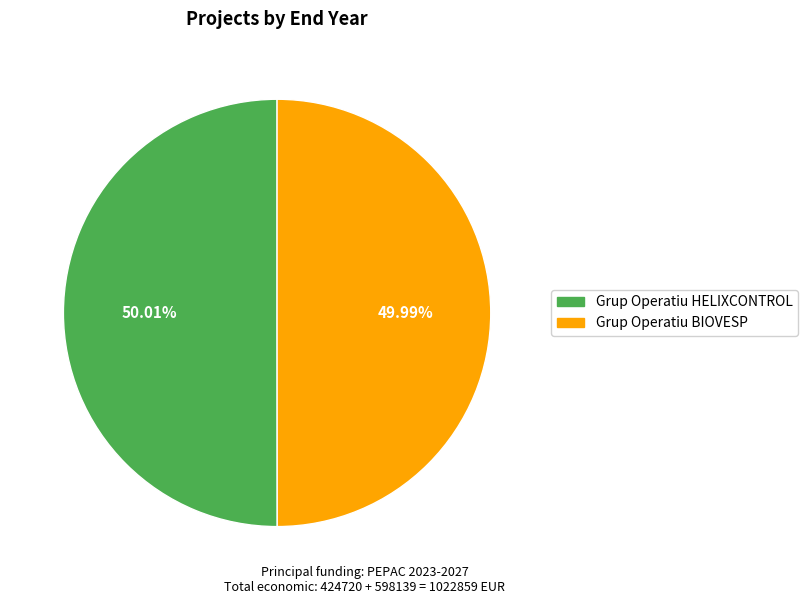

The Grup Operatiu HELIXCONTROL slice represents 40% of the pie. True or false?

False